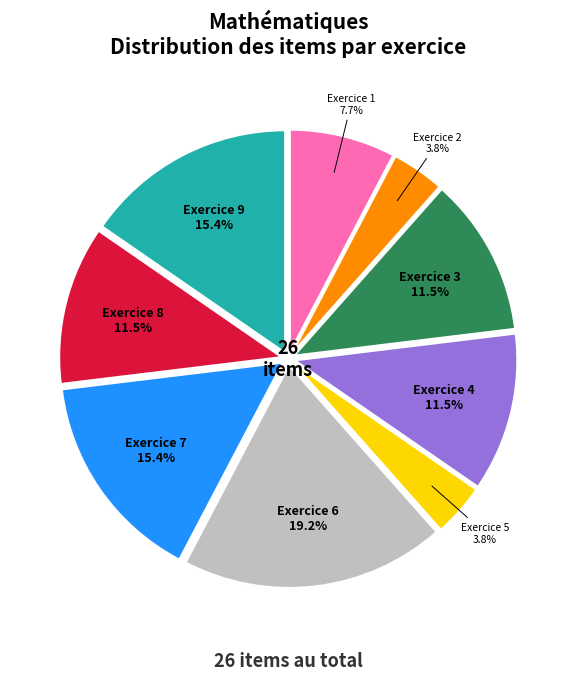

Is there any slice that represents more than half of the pie?

No